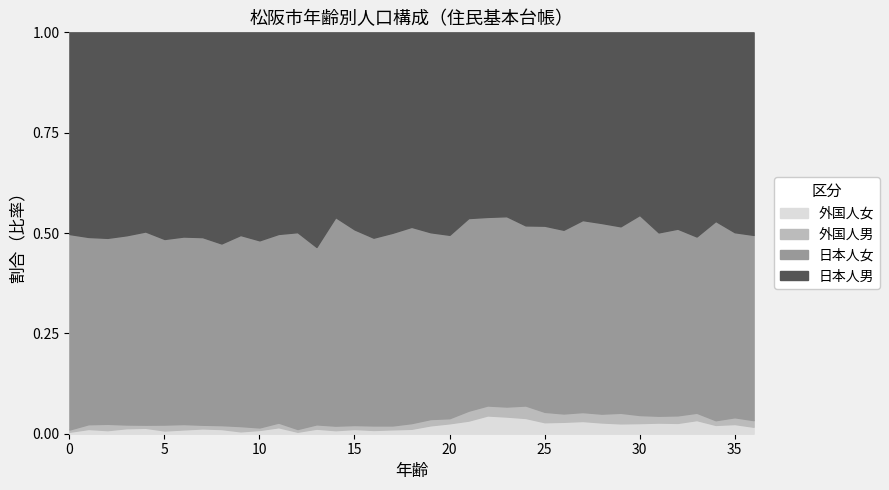

What is the lowest value of the 外国人女 series?

7